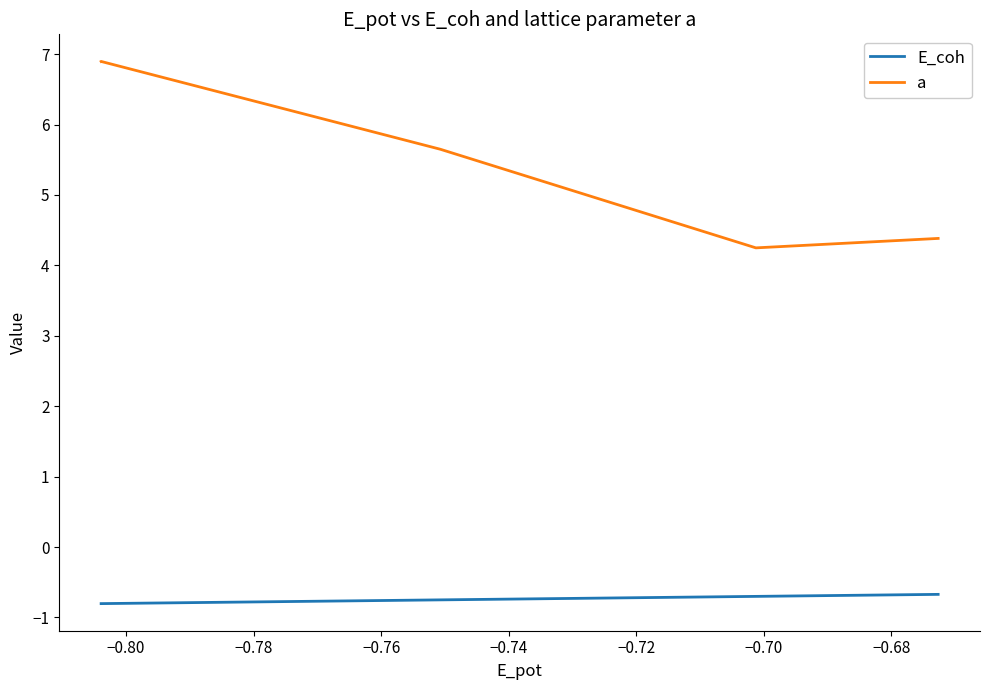

True or false: E_coh and a cross at least once.

False